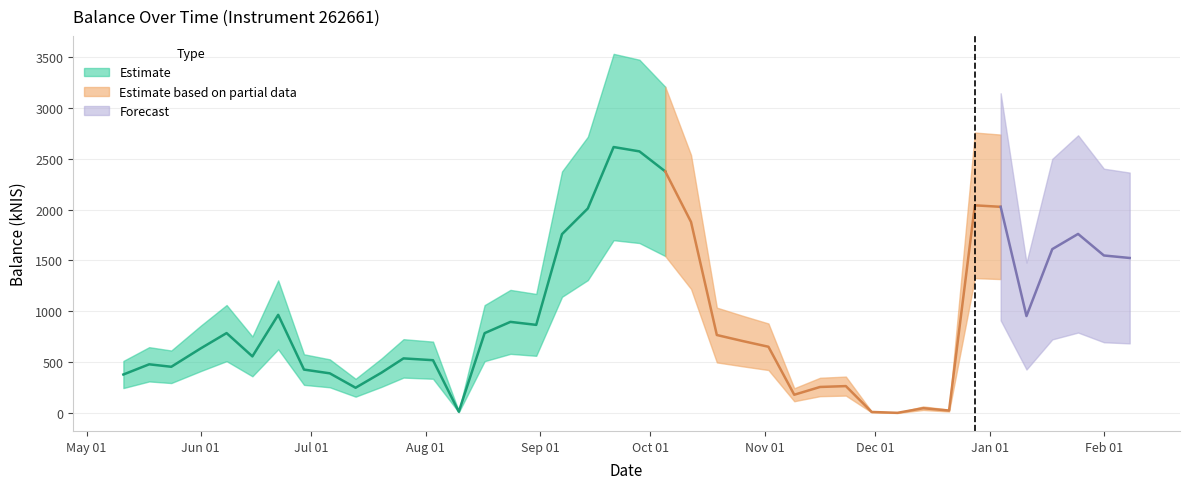

Which label corresponds to the smallest value in the chart?

2023-12-07